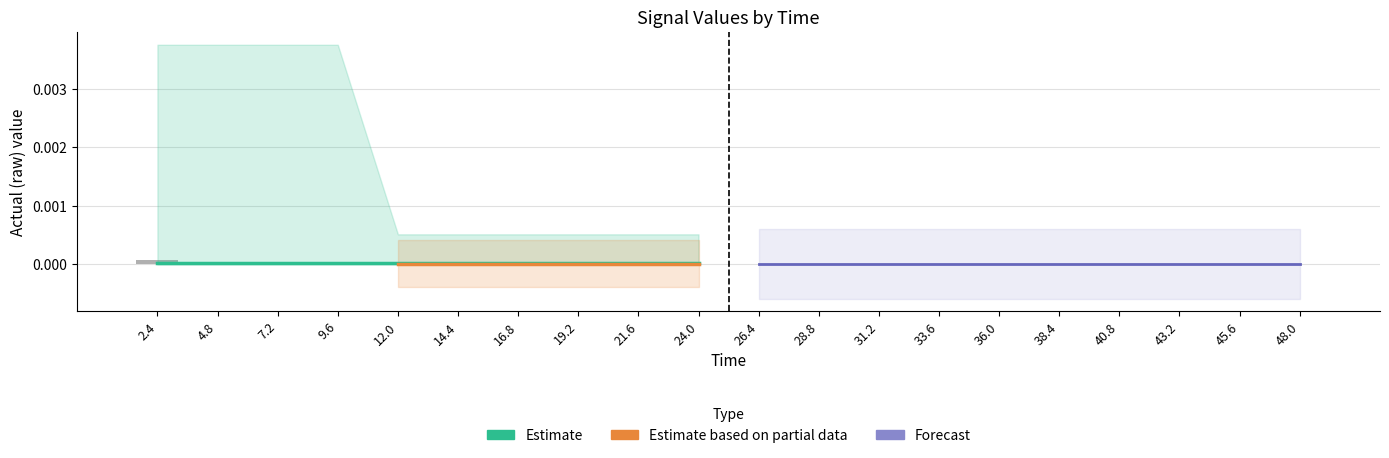

Which category has the highest value across all series?

2.4